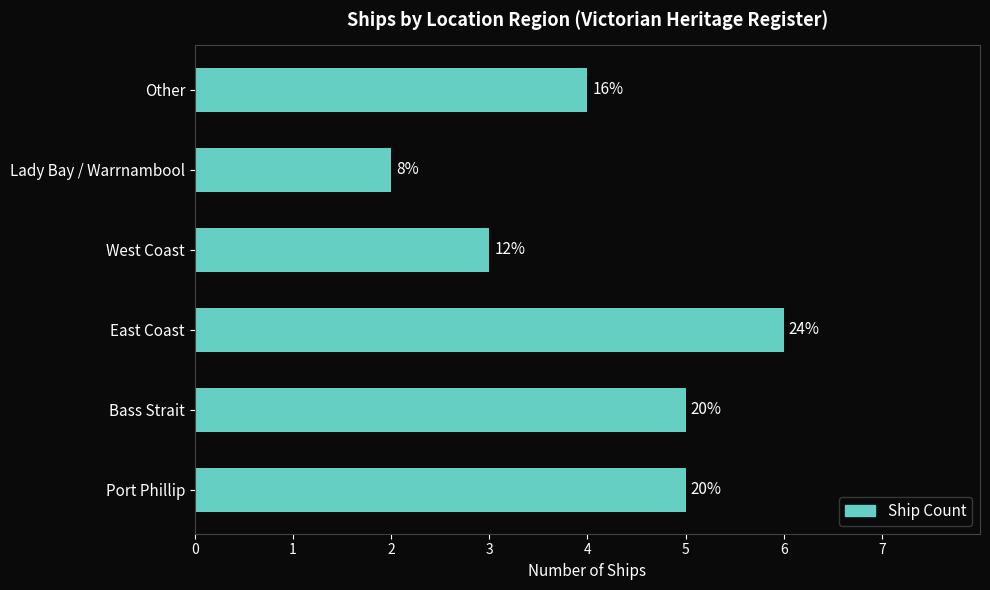

How many bars are there in total?

6